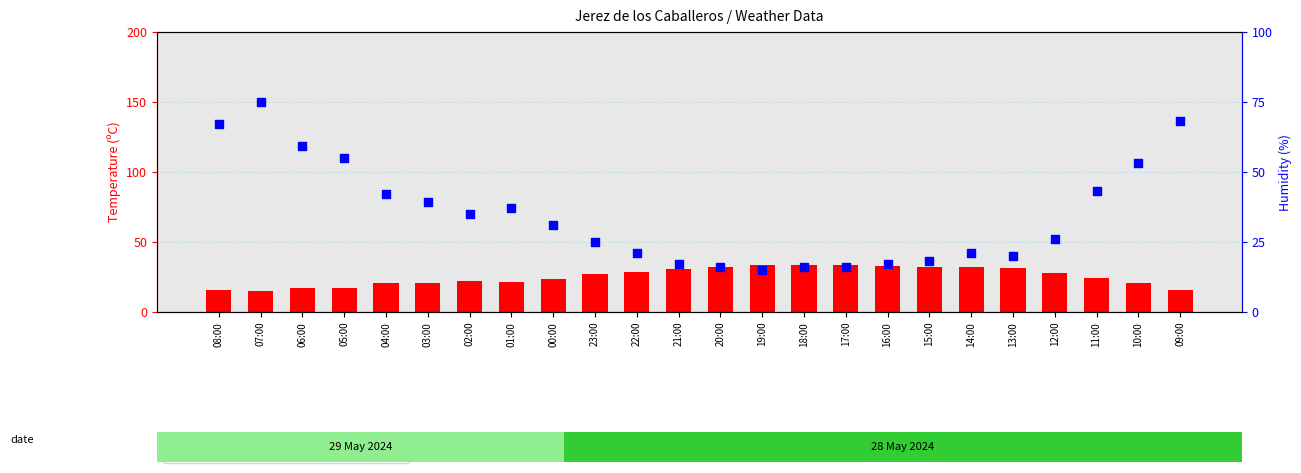

At which category is the sum across all series the highest?

07:00